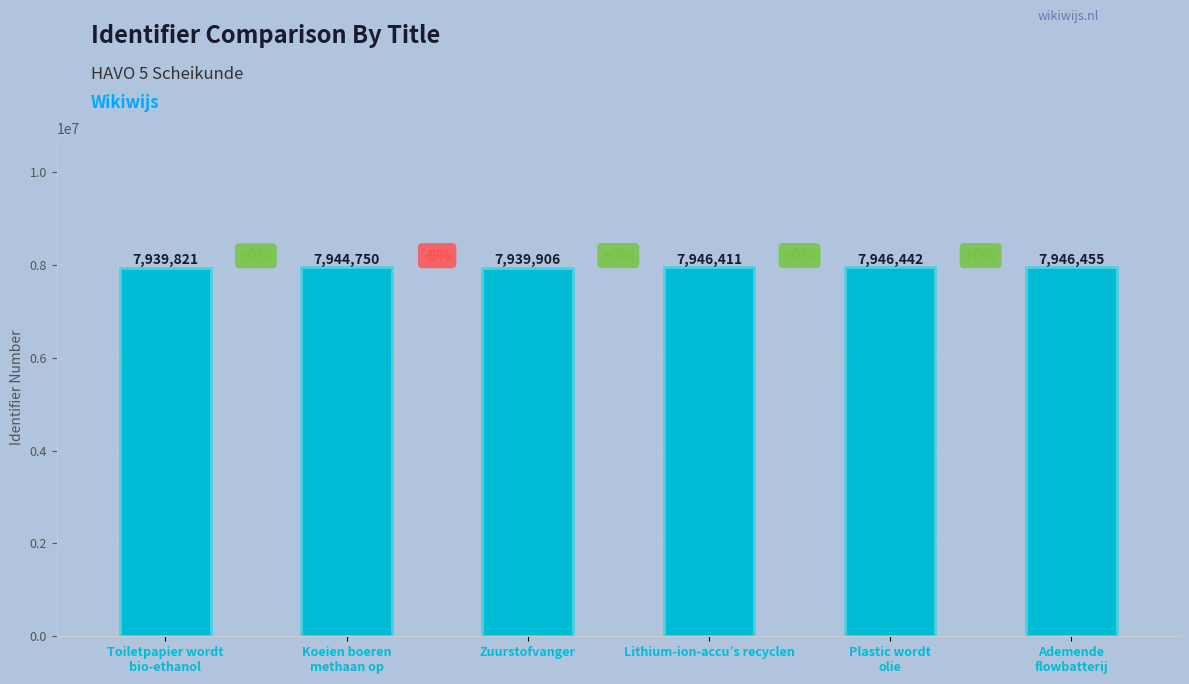

Between Zuurstofvanger and Lithium-ion-accu’s recyclen, which is larger?

Lithium-ion-accu’s recyclen